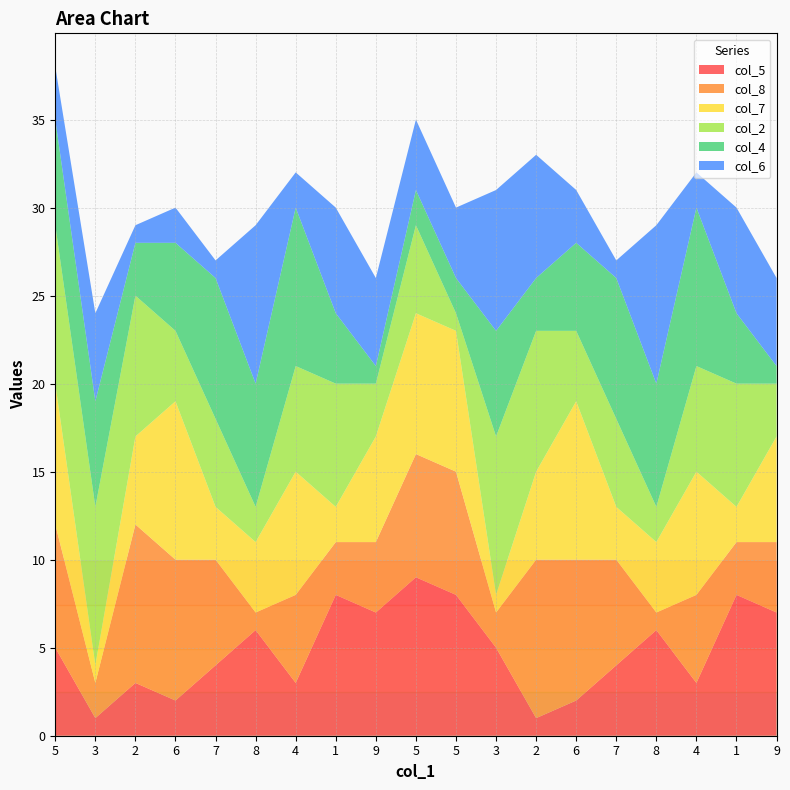

Reading left to right, extract all data points from this chart.

col_5: 5	1	3	2	4	6	3	8	7	9	8	5	1	2	4	6	3	8	7
col_8: 7	2	9	8	6	1	5	3	4	7	7	2	9	8	6	1	5	3	4
col_7: 8	1	5	9	3	4	7	2	6	8	8	1	5	9	3	4	7	2	6
col_2: 9	9	8	4	5	2	6	7	3	5	1	9	8	4	5	2	6	7	3
col_4: 6	6	3	5	8	7	9	4	1	2	2	6	3	5	8	7	9	4	1
col_6: 3	5	1	2	1	9	2	6	5	4	4	8	7	3	1	9	2	6	5